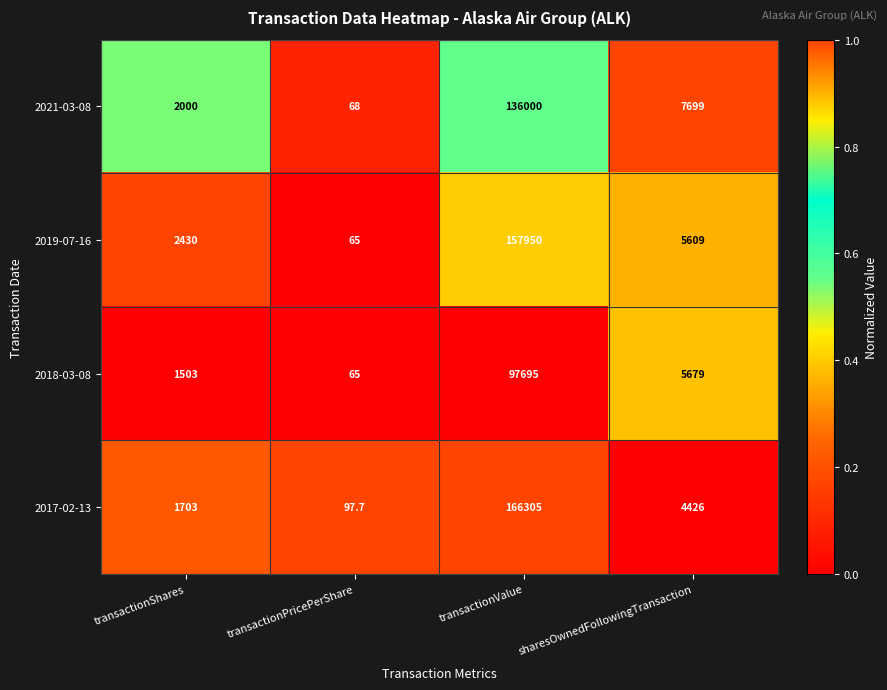

Which series has the largest total across all categories?

2017-02-13